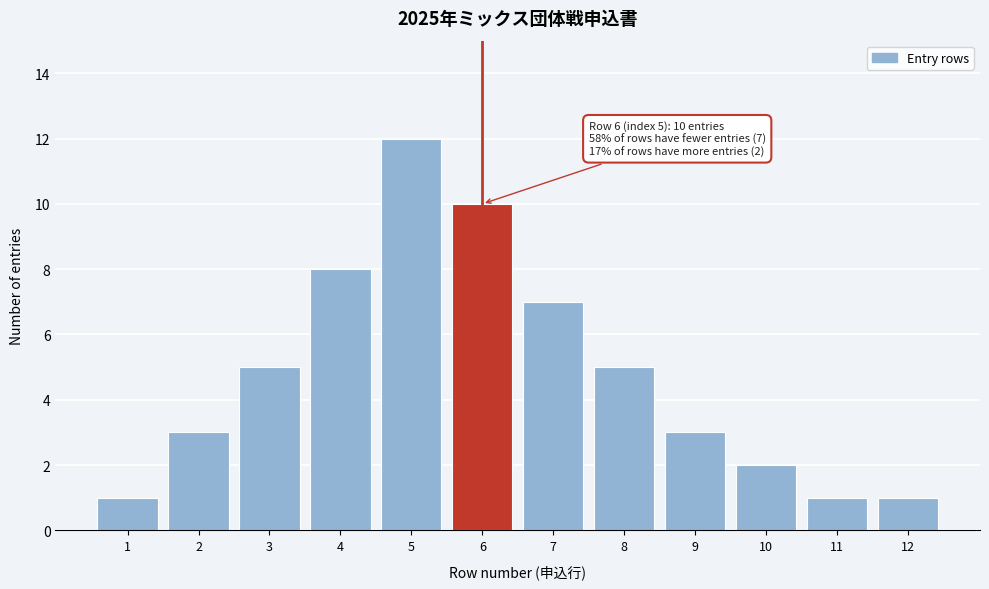

Reading left to right, what are all the values shown in this chart?

1=1	2=3	3=5	4=8	5=12	6=10	7=7	8=5	9=3	10=2	11=1	12=1